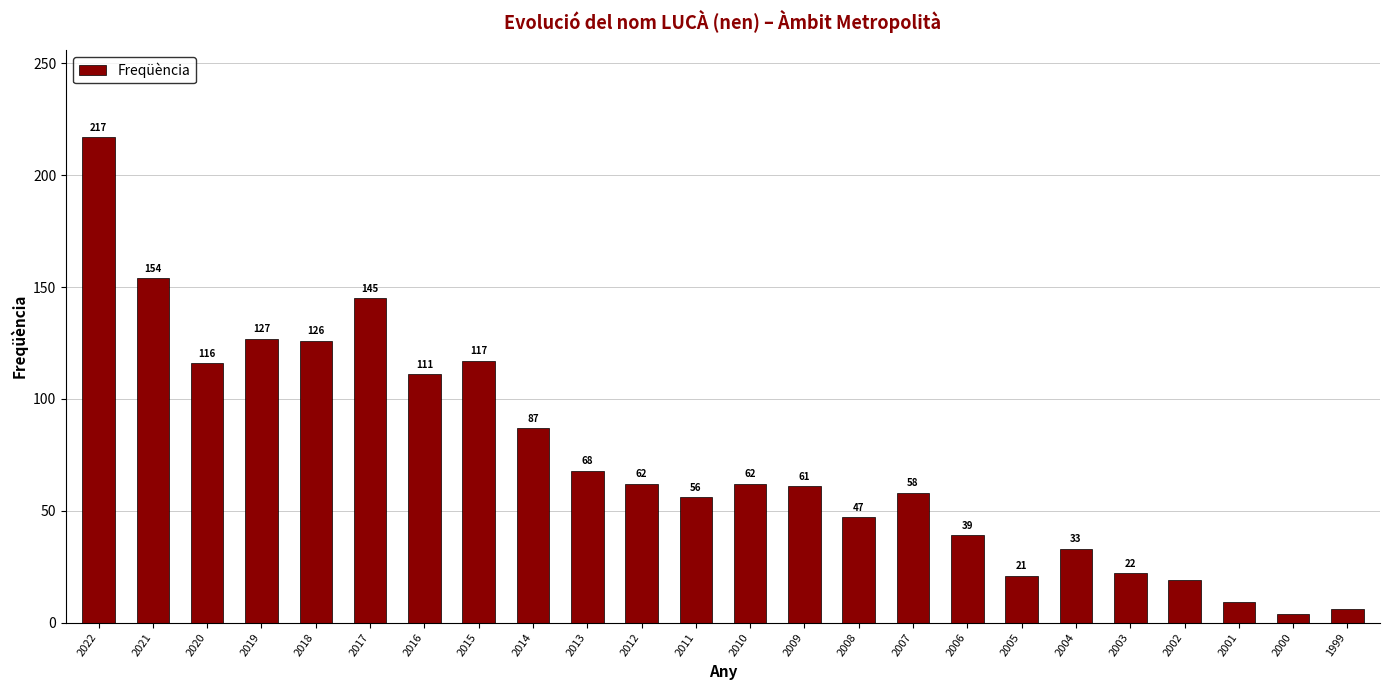

True or false: the data shows 33 at 2004.

True